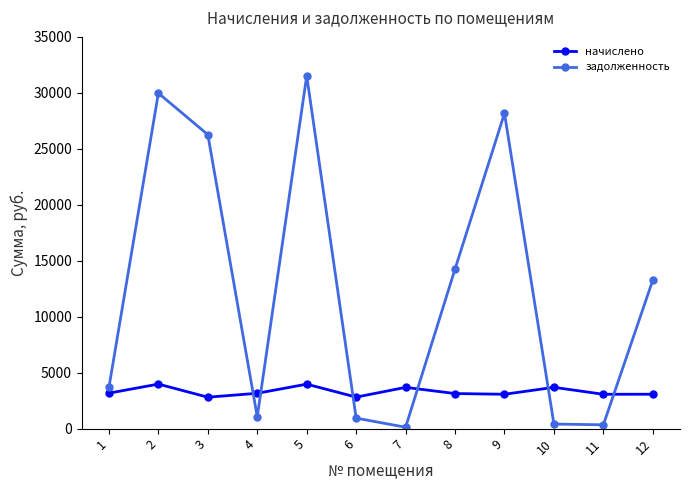

True or false: начислено has more than 1 points higher than both neighbors.

True